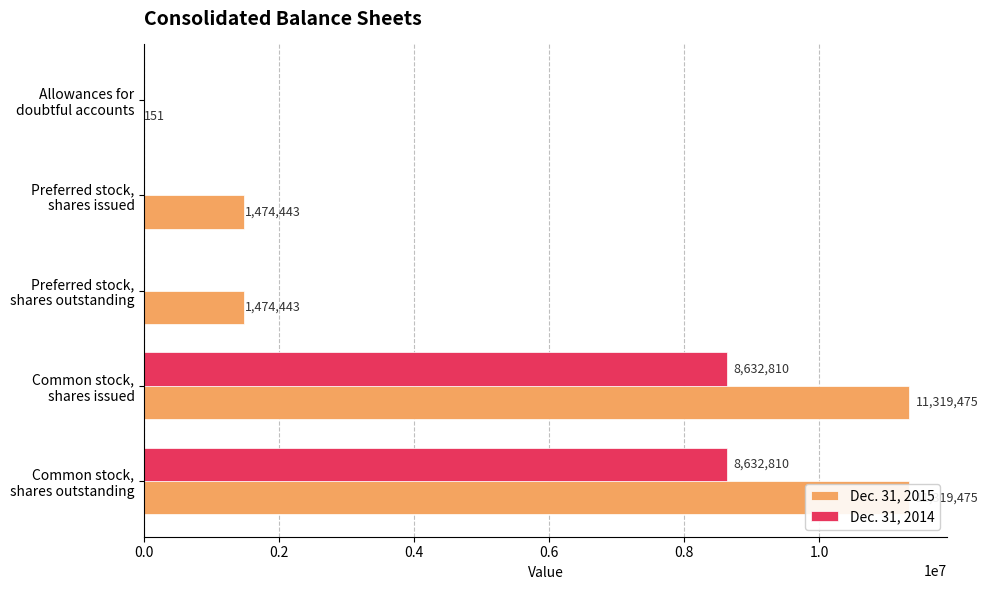

Between Common stock, shares issued and Common stock, shares outstanding, which series saw the biggest shift?

Dec. 31, 2015